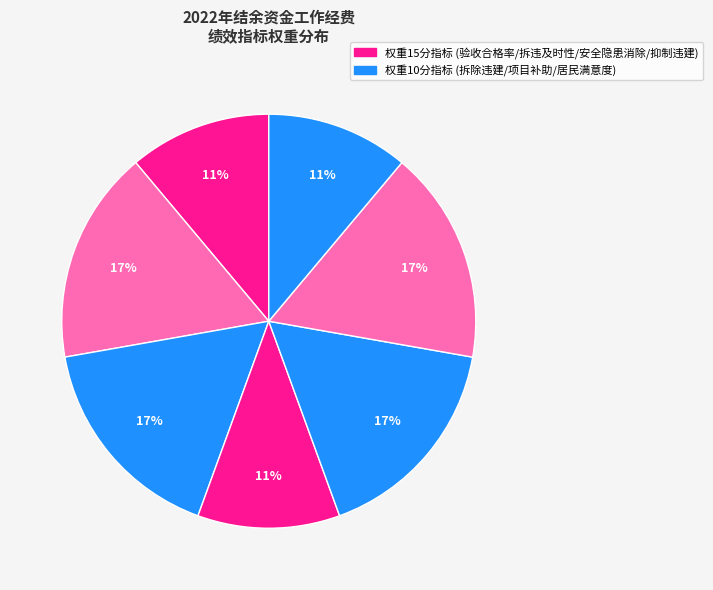

How many slices are in this pie chart?

7